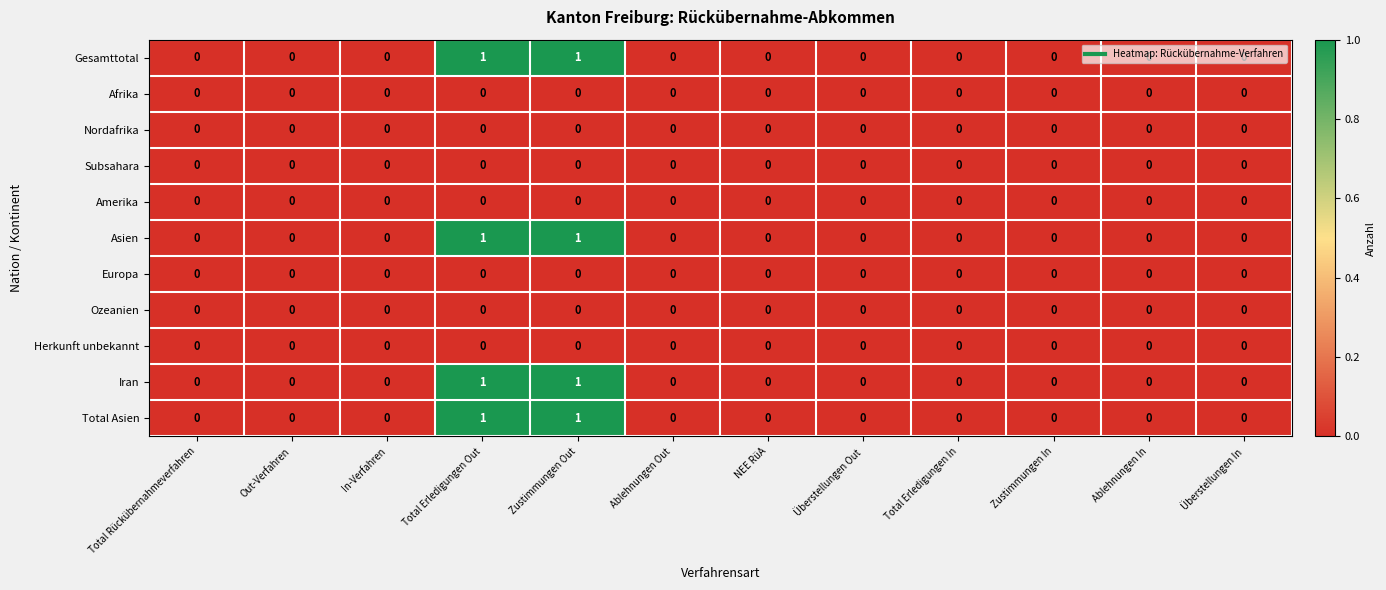

What is the total value across all series at Zustimmungen Out?

4